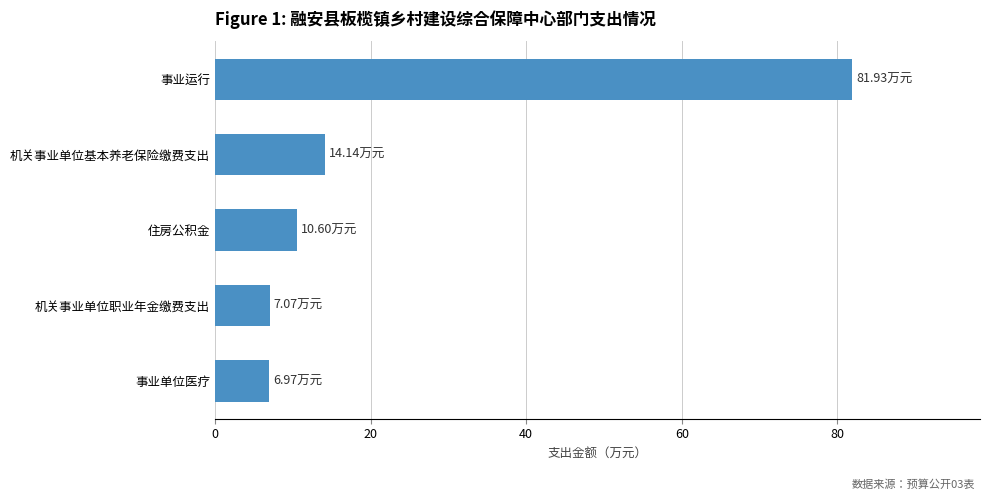

What is the change in value from 事业单位医疗 to 机关事业单位基本养老保险缴费支出?

+7.2